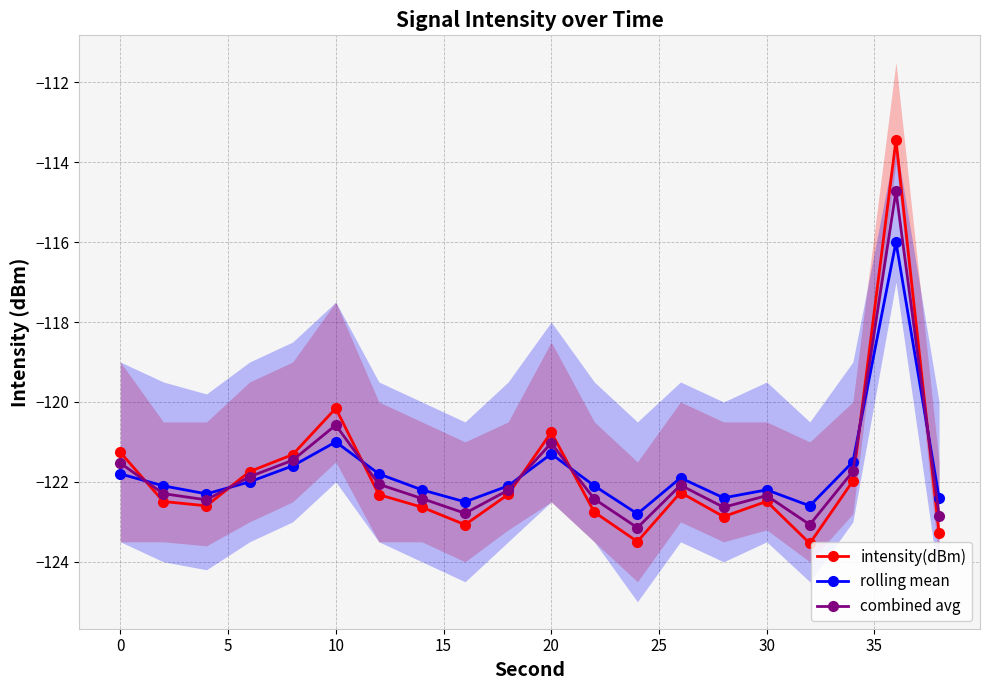

Rank the series by their maximum value, from highest to lowest.

intensity(dBm), combined avg, rolling mean